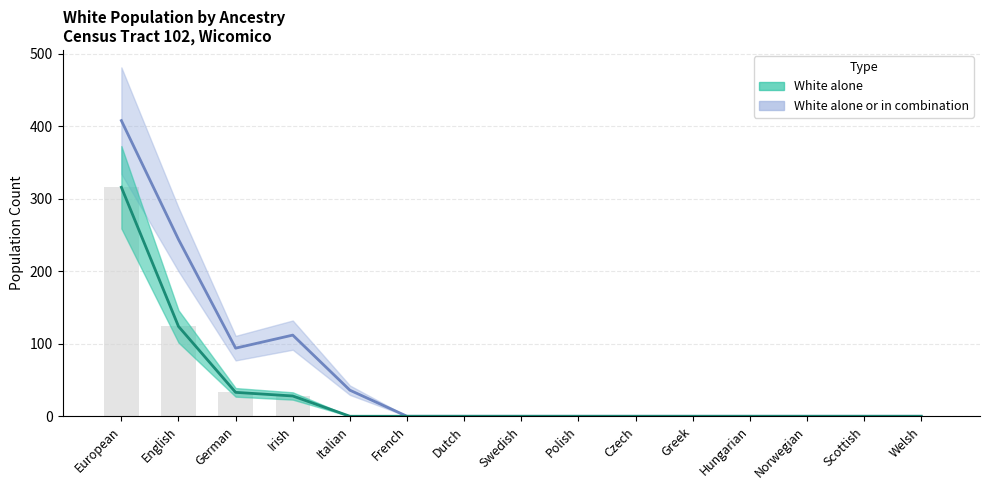

At Dutch, list the series in order from smallest to largest.

White alone, White alone or in combination